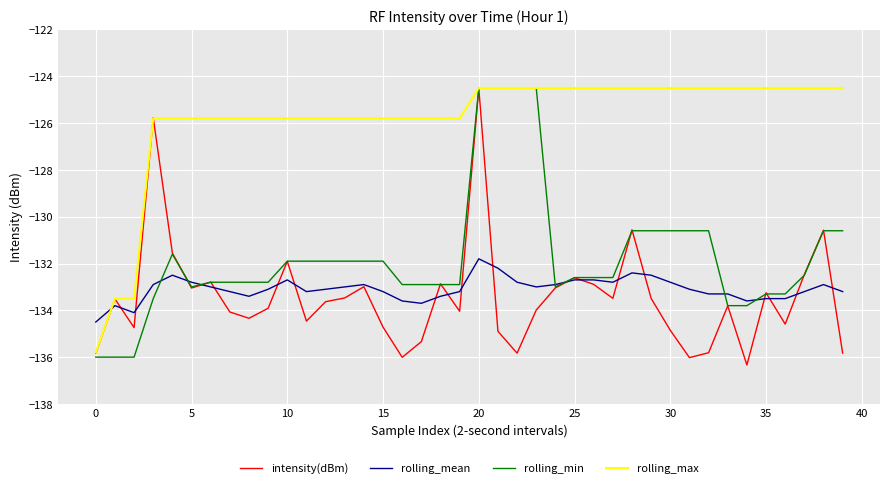

True or false: rolling_mean and rolling_min cross at least once.

True